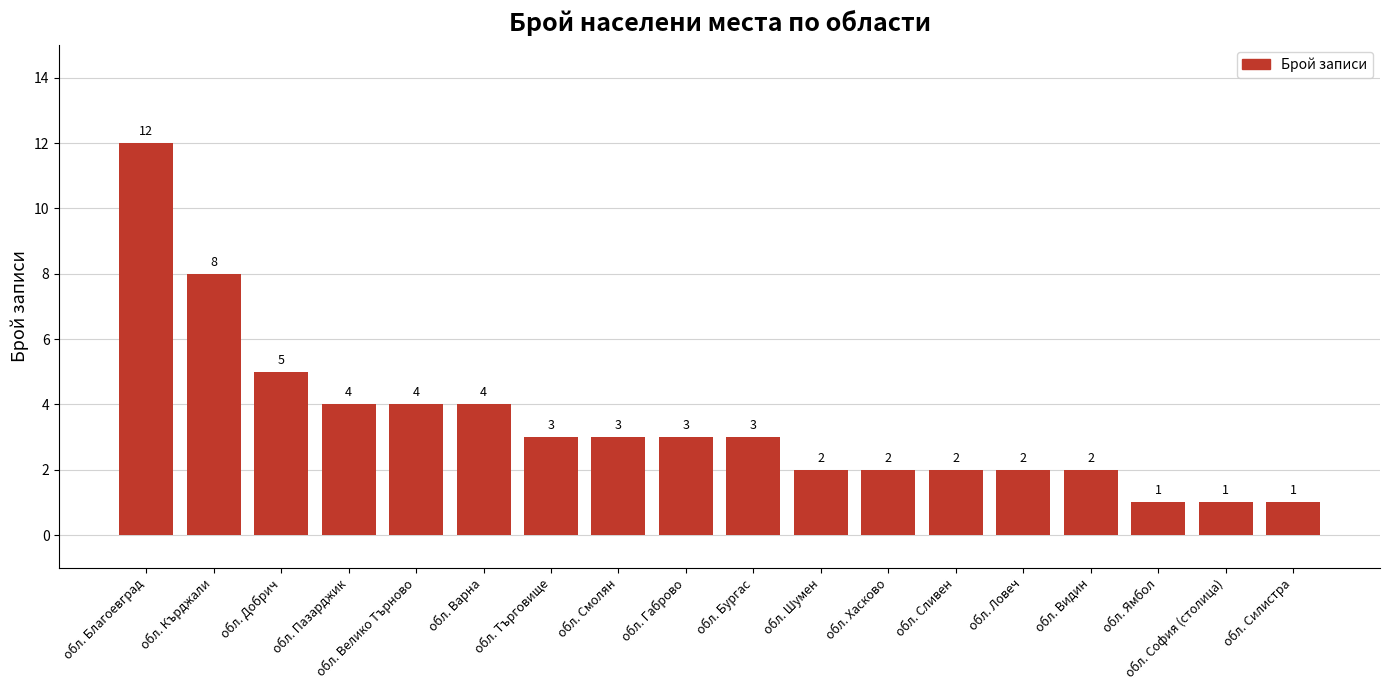

What position from the right is обл. Кърджали?

17